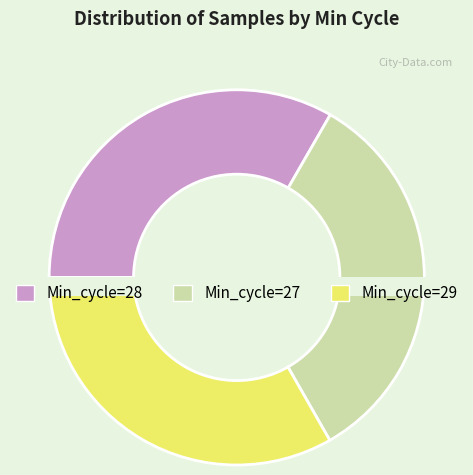

What is the largest slice in the pie chart?

28